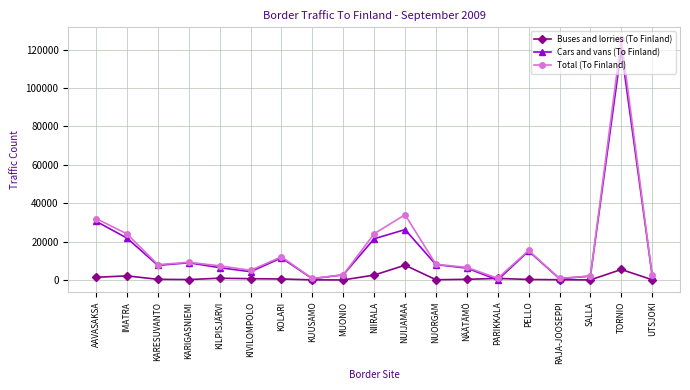

What is the label of the 12th point from the left?

NUORGAM